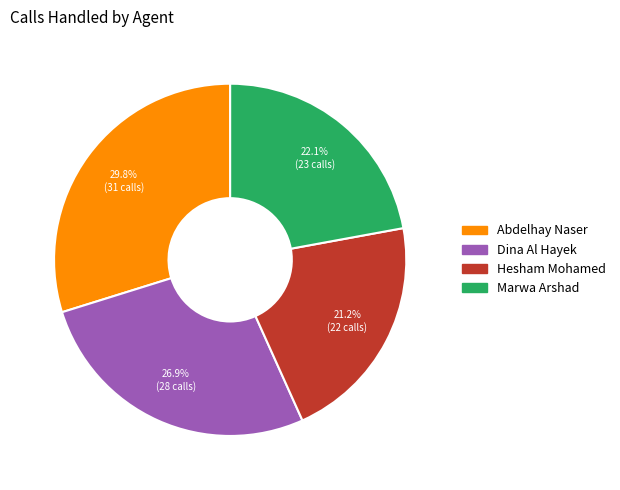

Which category has the biggest portion of the pie?

Abdelhay Naser